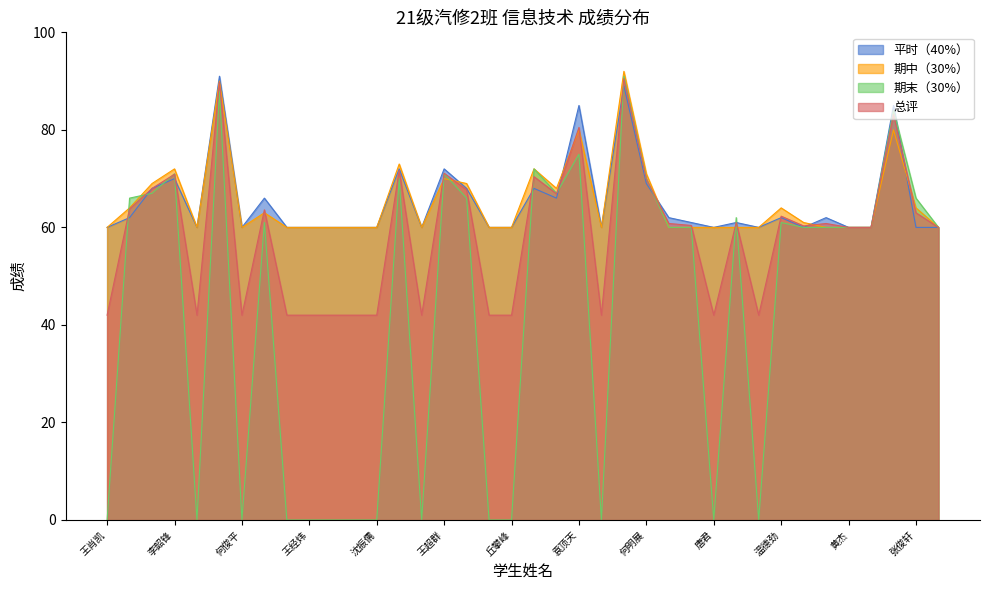

Rank the categories by 平时（40%） value from lowest to highest.

王肖凯, 陈旭杰, 何俊平, 何梓皓, 王经炜, 林福权, 谷茂权, 沈振儒, 赖德崟, 张华涛, 丘攀峰, 甘锦军, 唐君, 钟永棋, 廖华林, 黄杰, 李圣生, 张俊轩, 江国彬, 李啟观, 杨帅, 陈俊宇, 曾德福, 温德劲, 刘俊杰, 陈家乐, 廖鼎盛, 陈家福, 林昌镇, 李定健, 何明展, 李韶锋, 邱银鑫, 王超群, 袁顶天, 邢神舟, 郑林锋, 王新